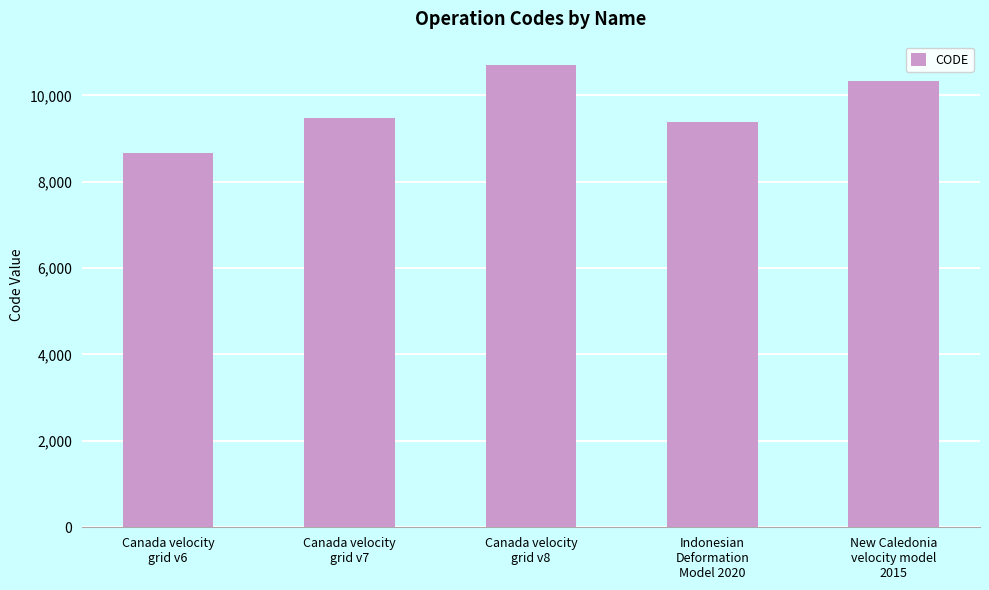

How many categories are shown in the chart?

5